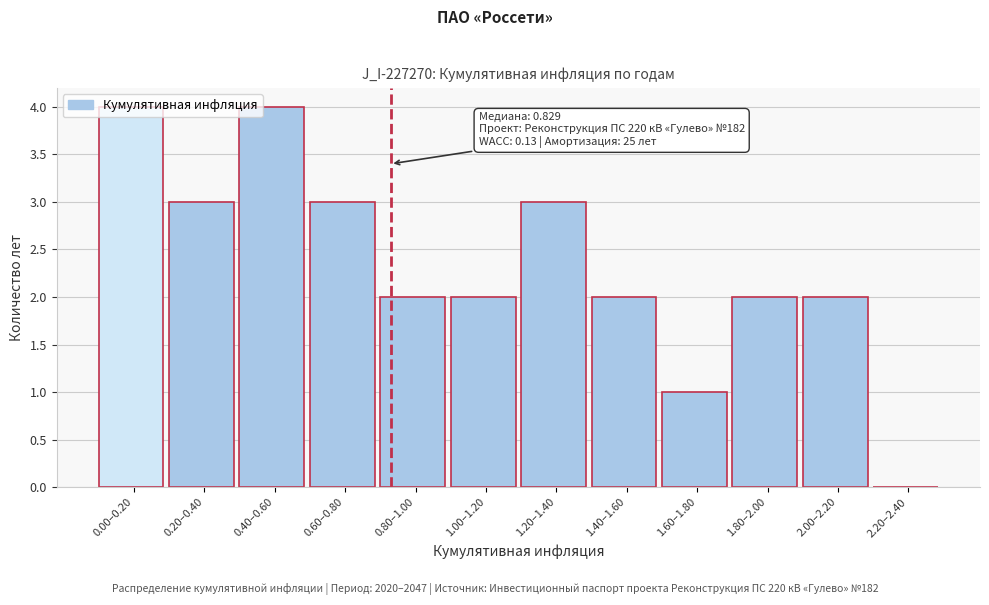

Read the value at 0.20–0.40.

3